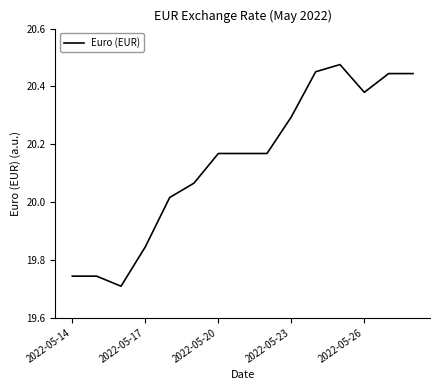

What is the difference between the maximum and minimum values?

0.8